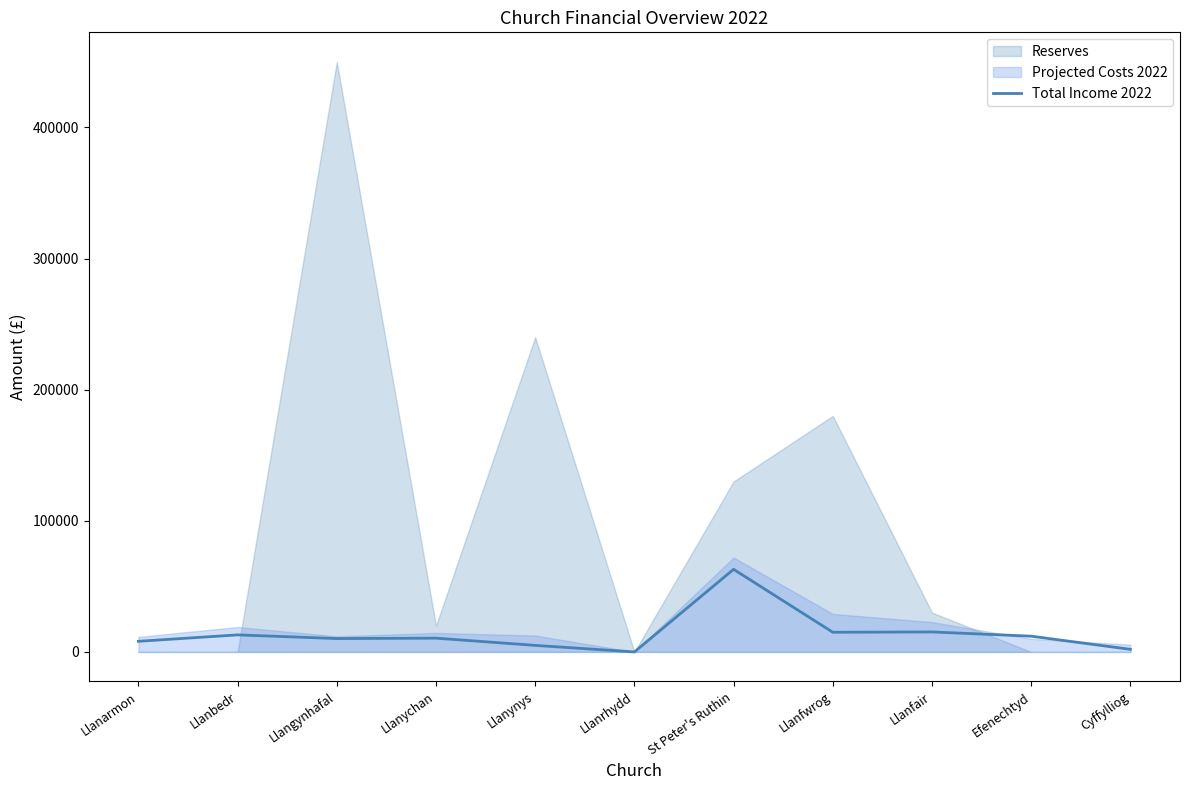

Does the chart display data point markers on the line(s)?

No